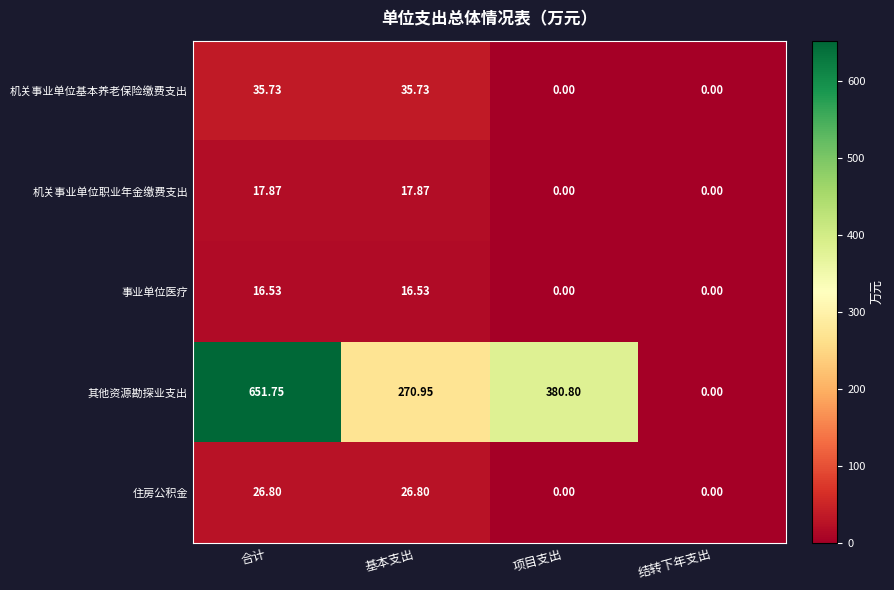

At which label does 事业单位医疗 first exceed 16?

合计